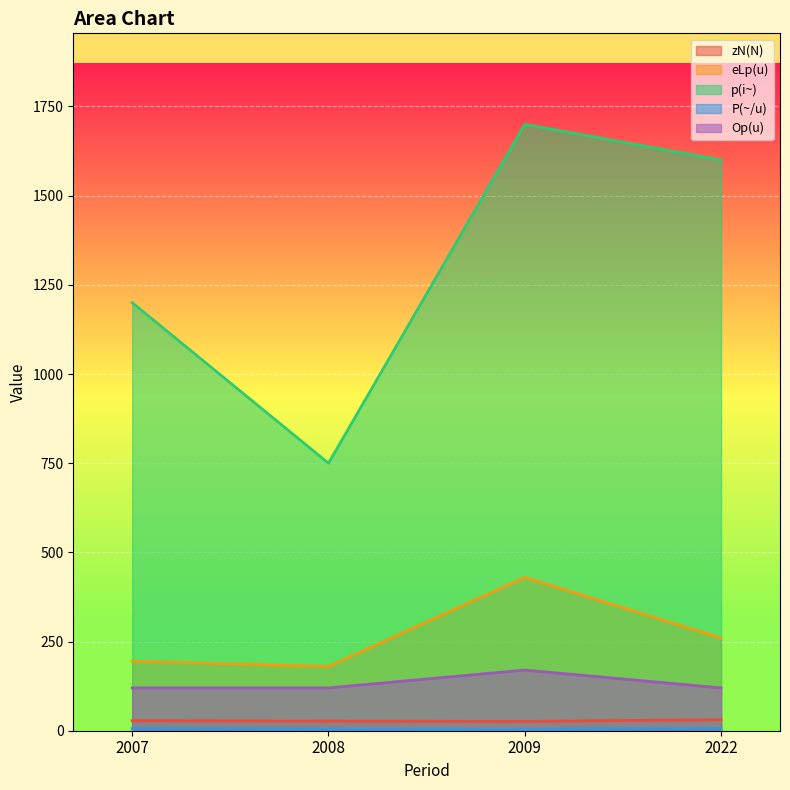

Does the chart display data point markers on the line(s)?

No